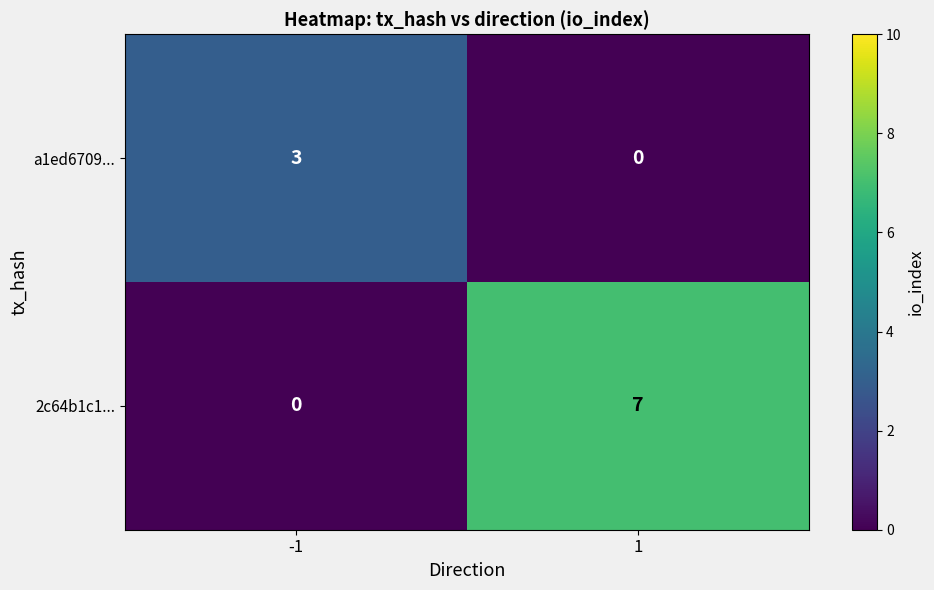

Is it true that a1ed6709... equals 0 at 1?

True